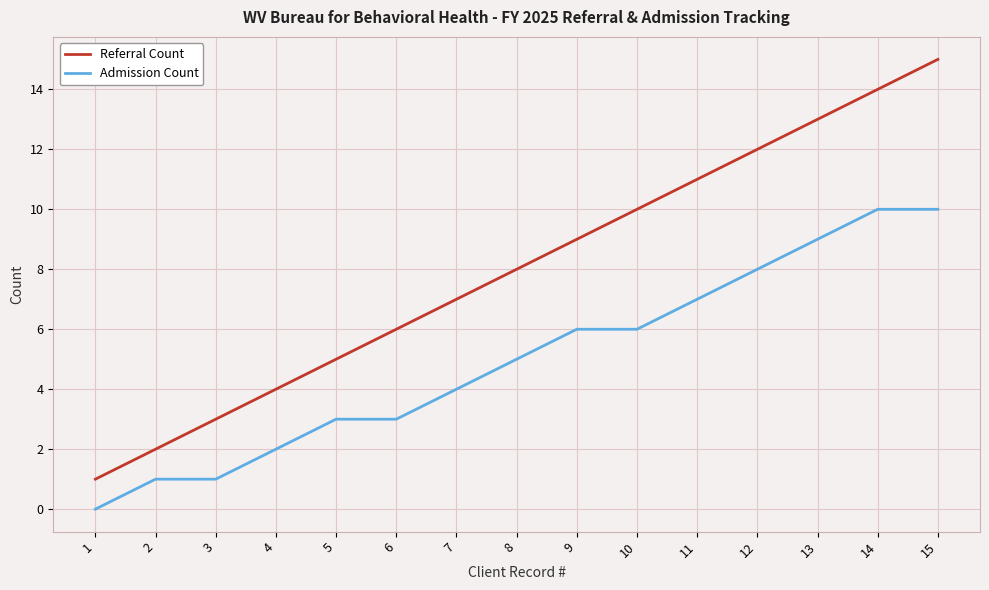

Count the number of data series in this chart.

2